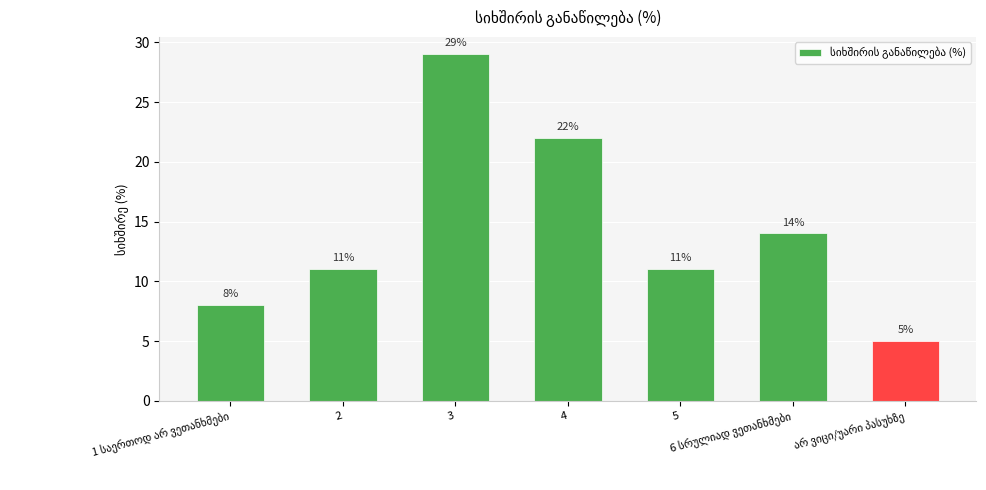

What is the sum of all values?

100